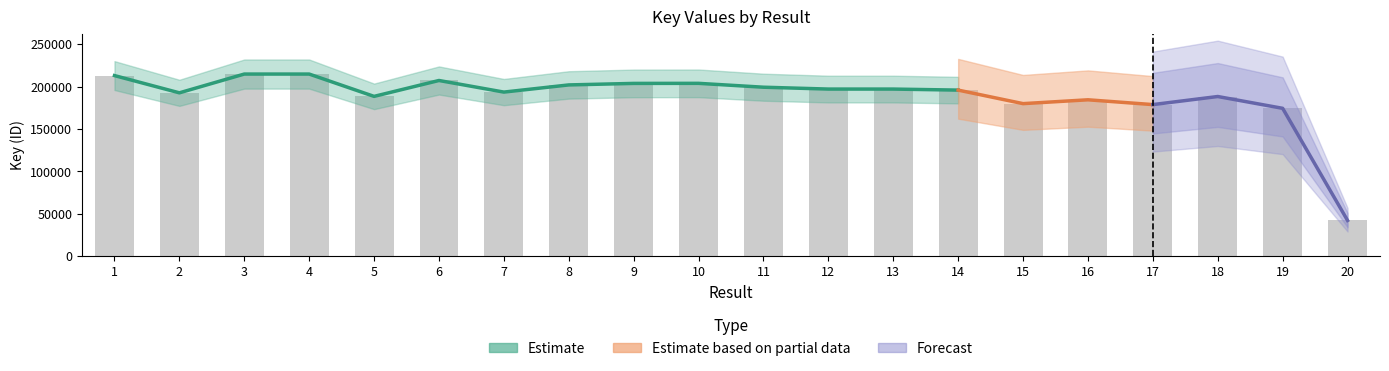

At which category does the chart reach its minimum across all series?

20